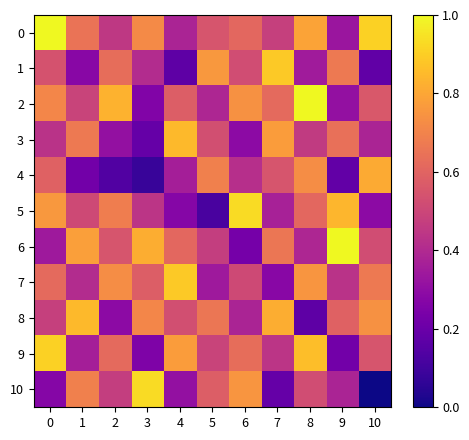

How many categories are shown in the chart?

11